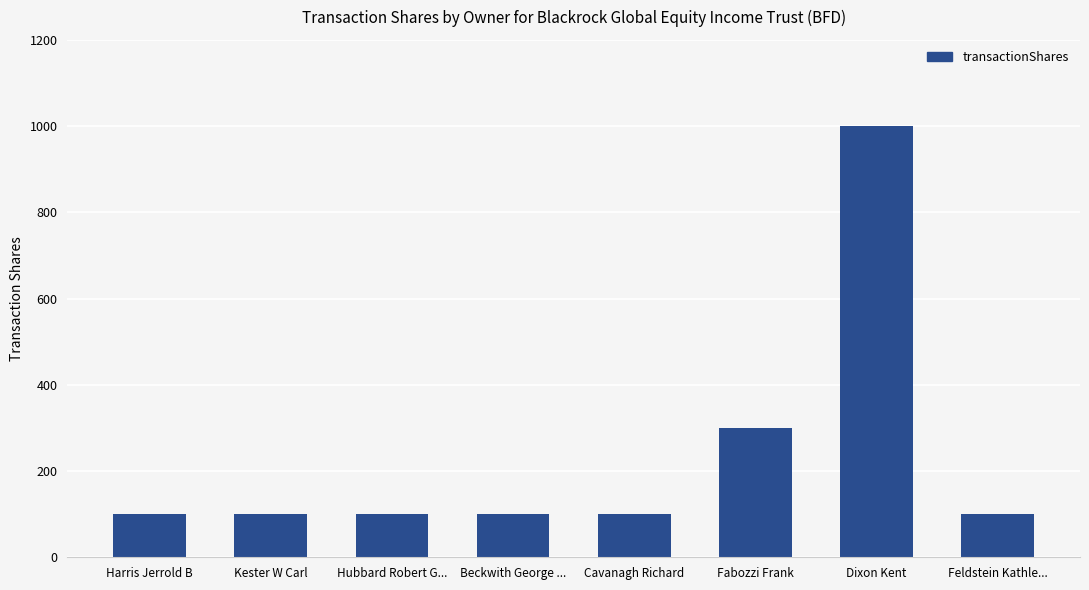

The value at Beckwith George ... is 100. True or false?

True